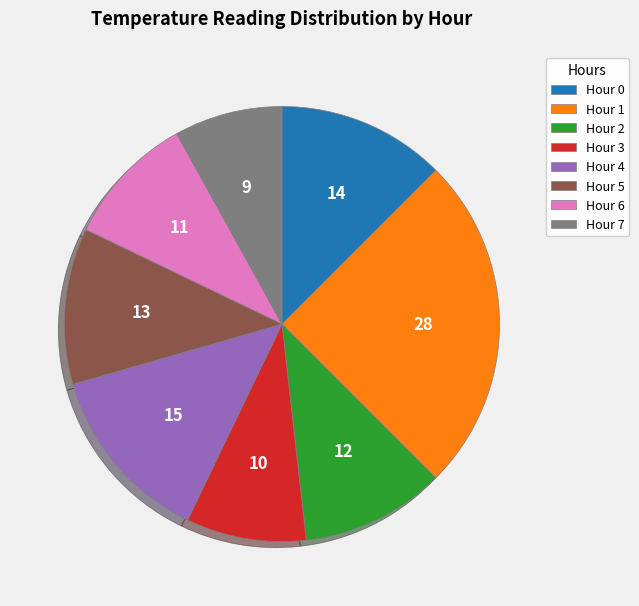

How many segments does this pie chart have?

8